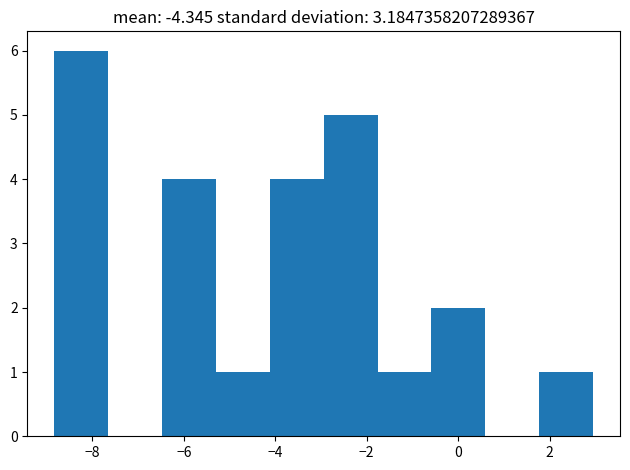

Reading left to right, list every bar in this chart as the range it spans on the x-axis followed by its height. Neither the bar edges nor the heights are printed on the chart, so give them approximately, as read against the axes.

-8.8 to -7.6: 6
-7.6 to -6.4: 0
-6.4 to -5.2: 4
-5.2 to -4.2: 1
-4.2 to -3.0: 4
-3.0 to -1.8: 5
-1.8 to -0.6: 1
-0.6 to 0.6: 2
0.6 to 1.8: 0
1.8 to 3.0: 1